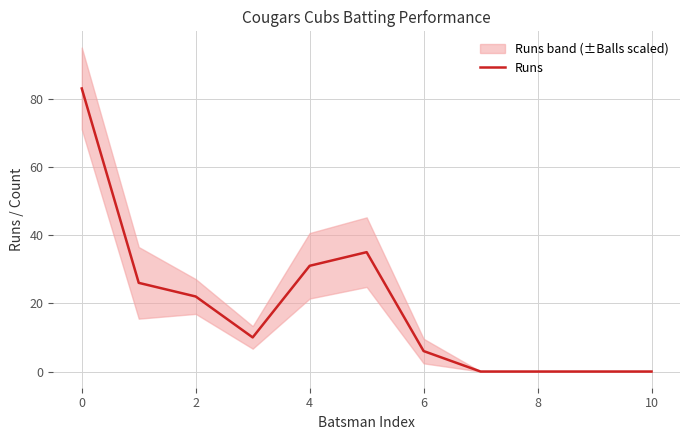

The Runs series shows 31 at 4. True or false?

True